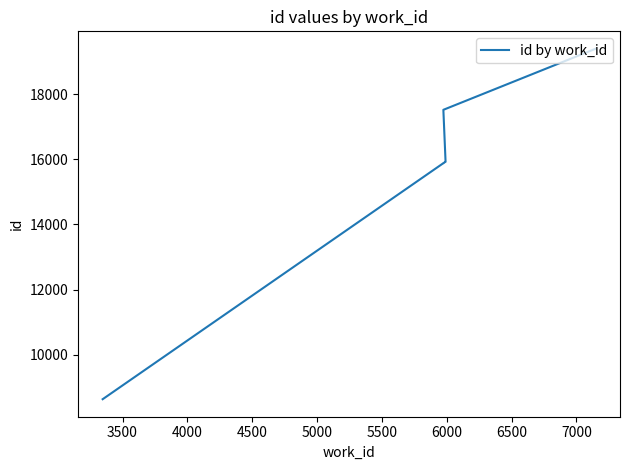

How many lines are shown in the chart?

1